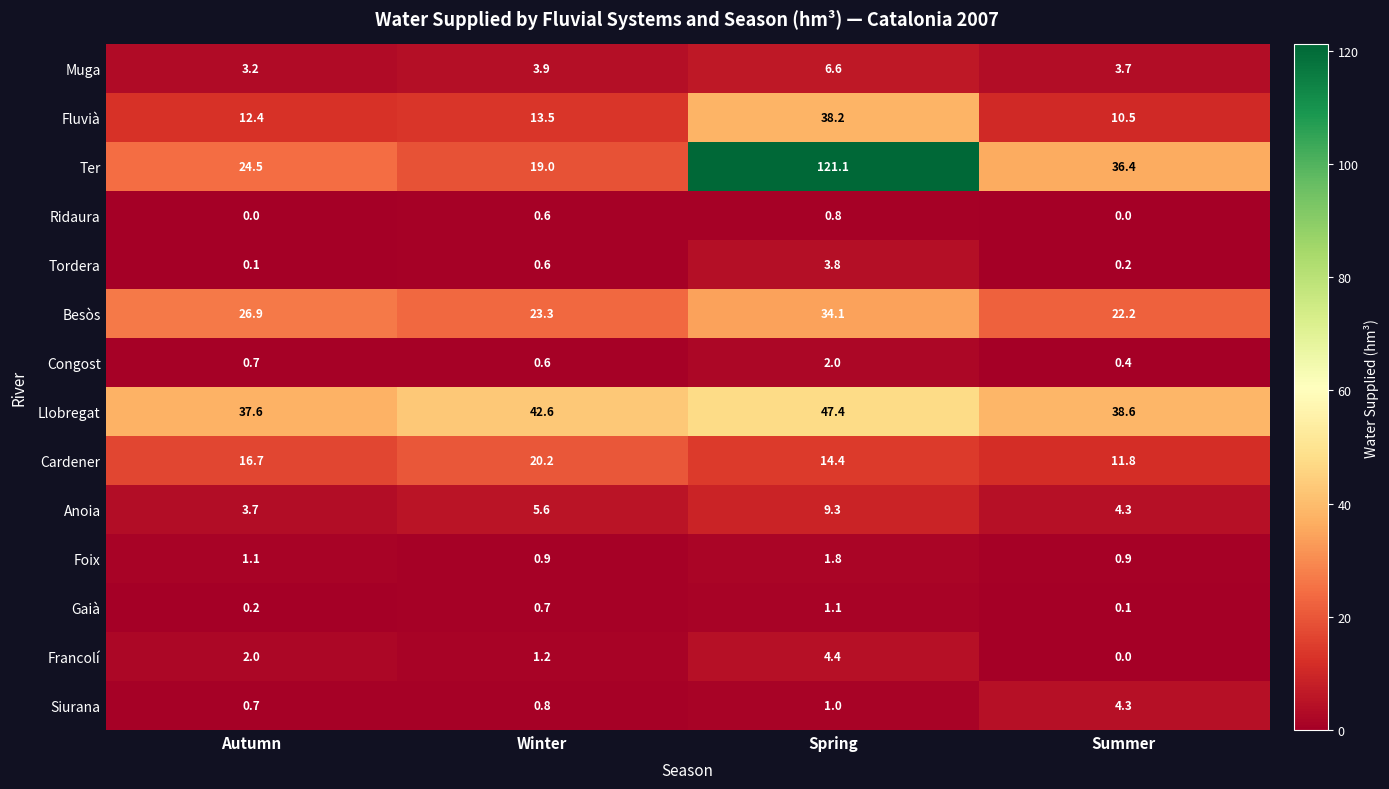

List the series in order of their peak value, lowest first.

Ridaura, Gaià, Foix, Congost, Tordera, Siurana, Francolí, Muga, Anoia, Cardener, Besòs, Fluvià, Llobregat, Ter